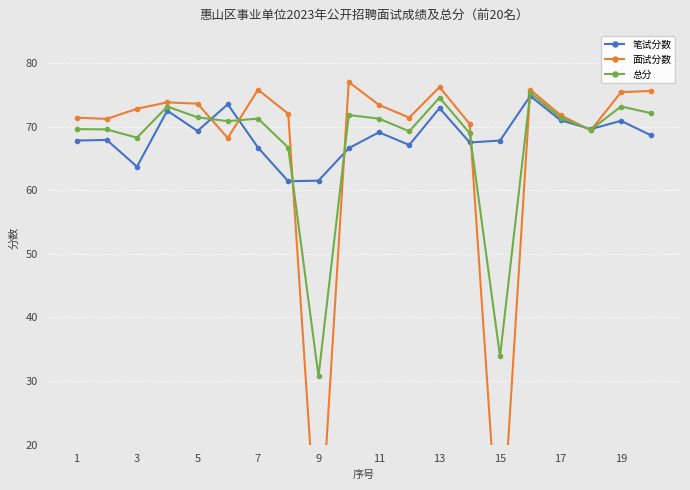

How many interior local peaks does the 总分 series have?

6